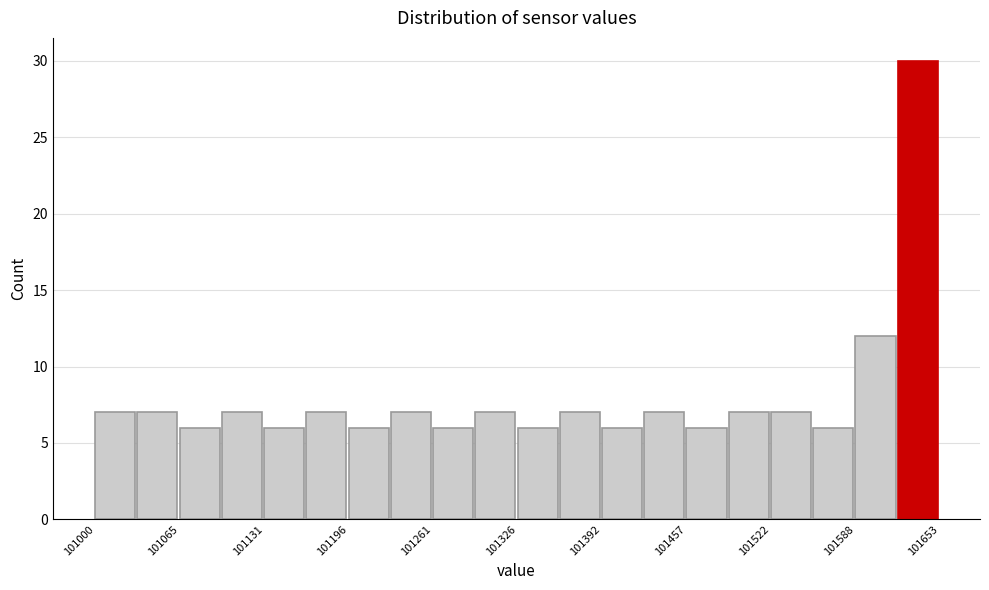

Around what value on the x-axis is the tallest bar? Give the approximate position of its centre, as read against the axis.

101640